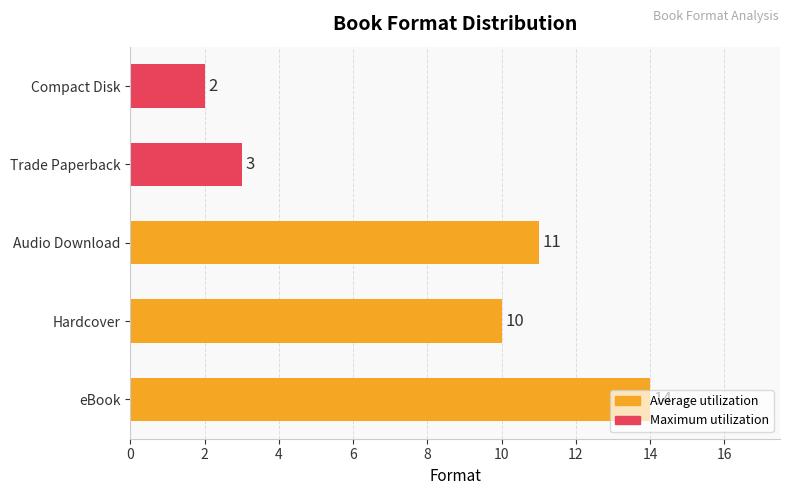

How many categories are shown in the chart?

5